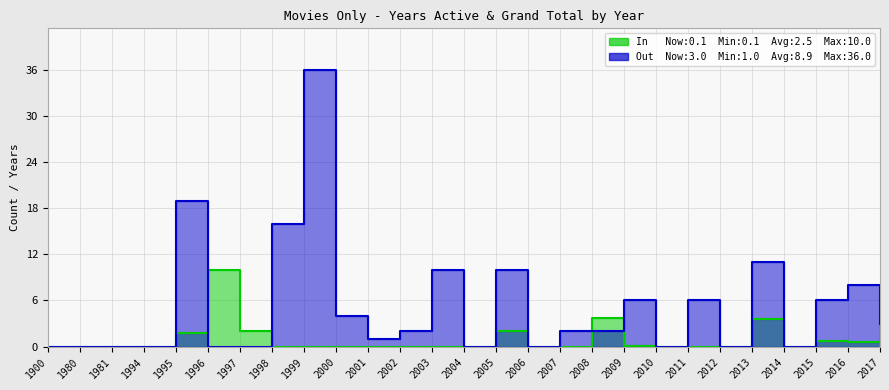

Where is Out (Grand Total) nearest to the value 18?

1995